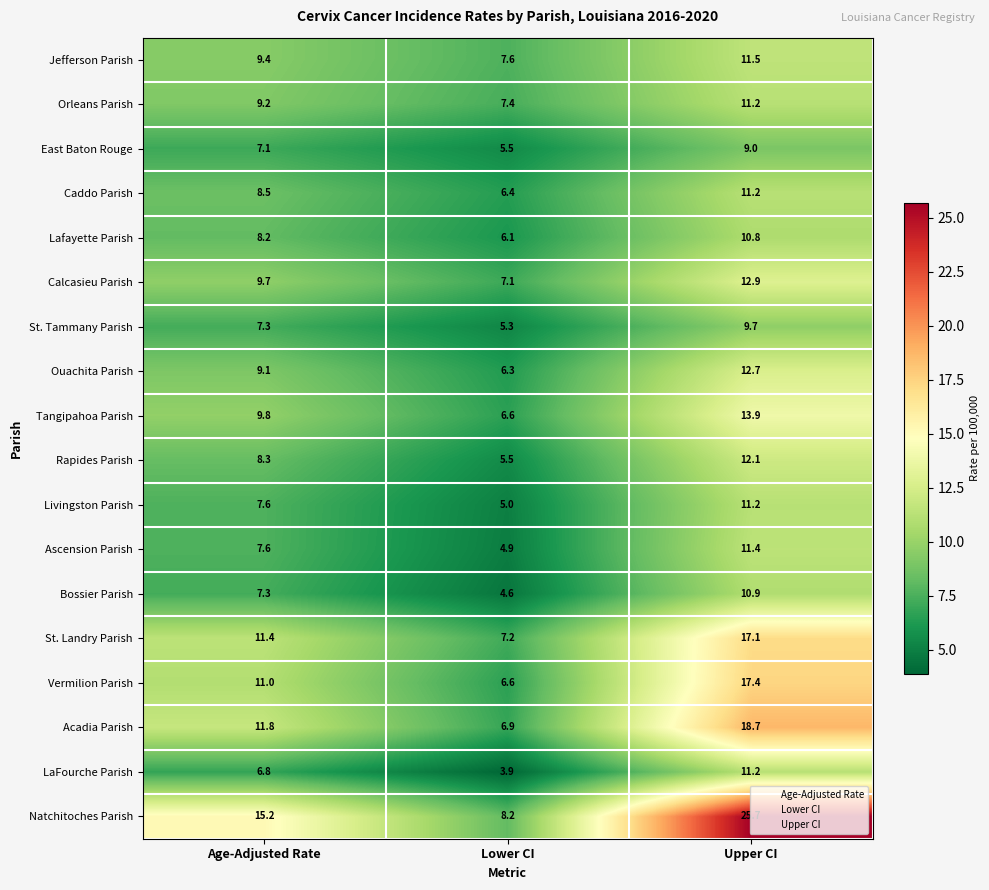

What is the maximum value shown in the chart?

25.7